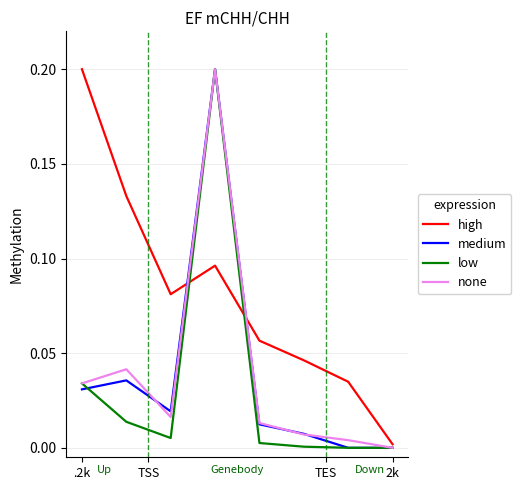

What is the maximum value shown in the chart?

0.2